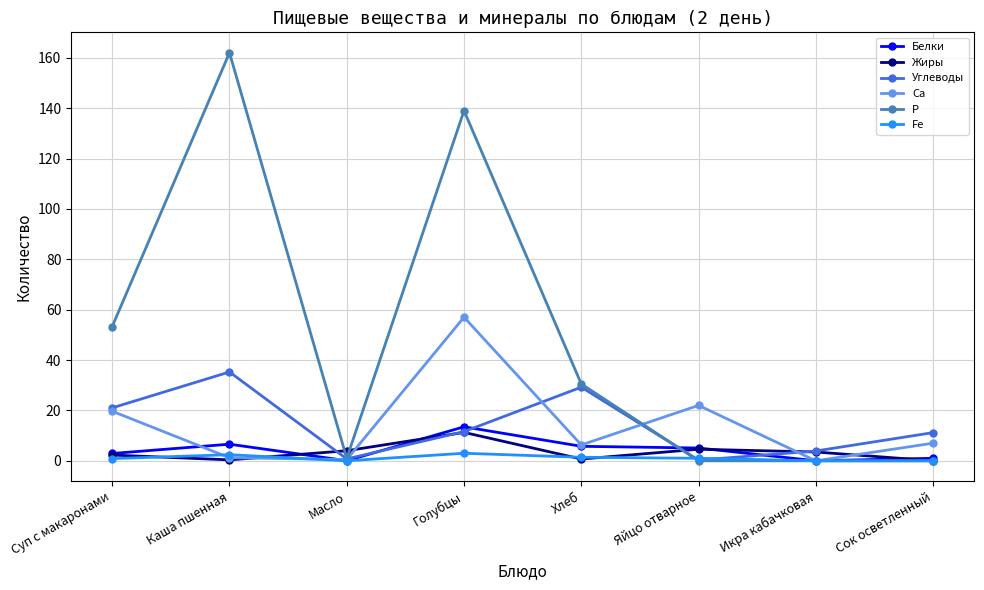

What is the value of the Р point at the 3rd from the left?

1.0